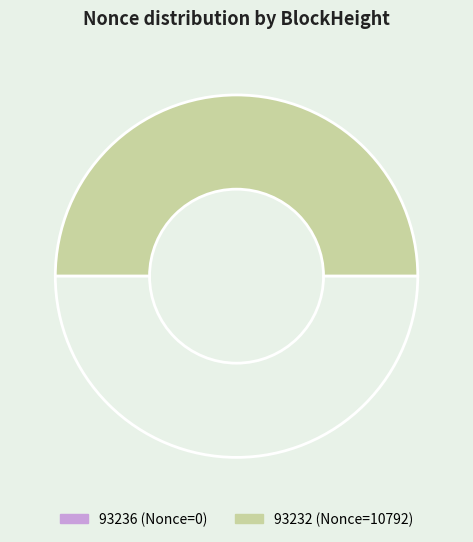

Rank the categories by value from lowest to highest.

93236, 93232